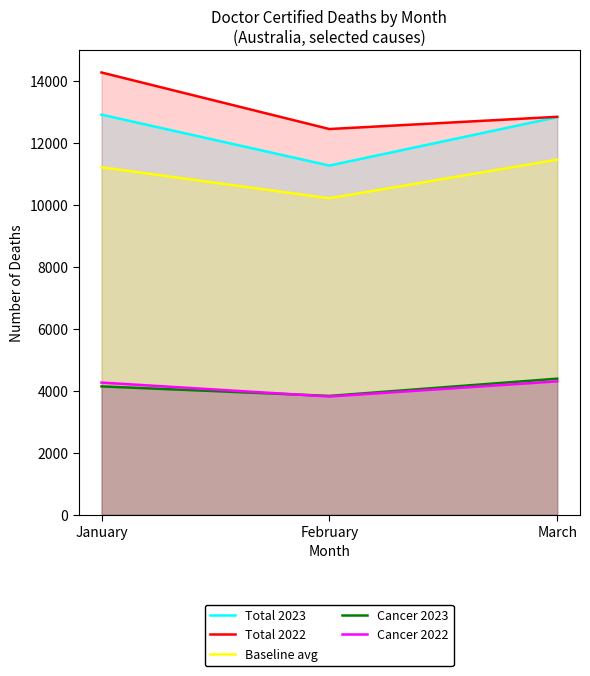

What is the sum of all Cancer 2023 values?

12370